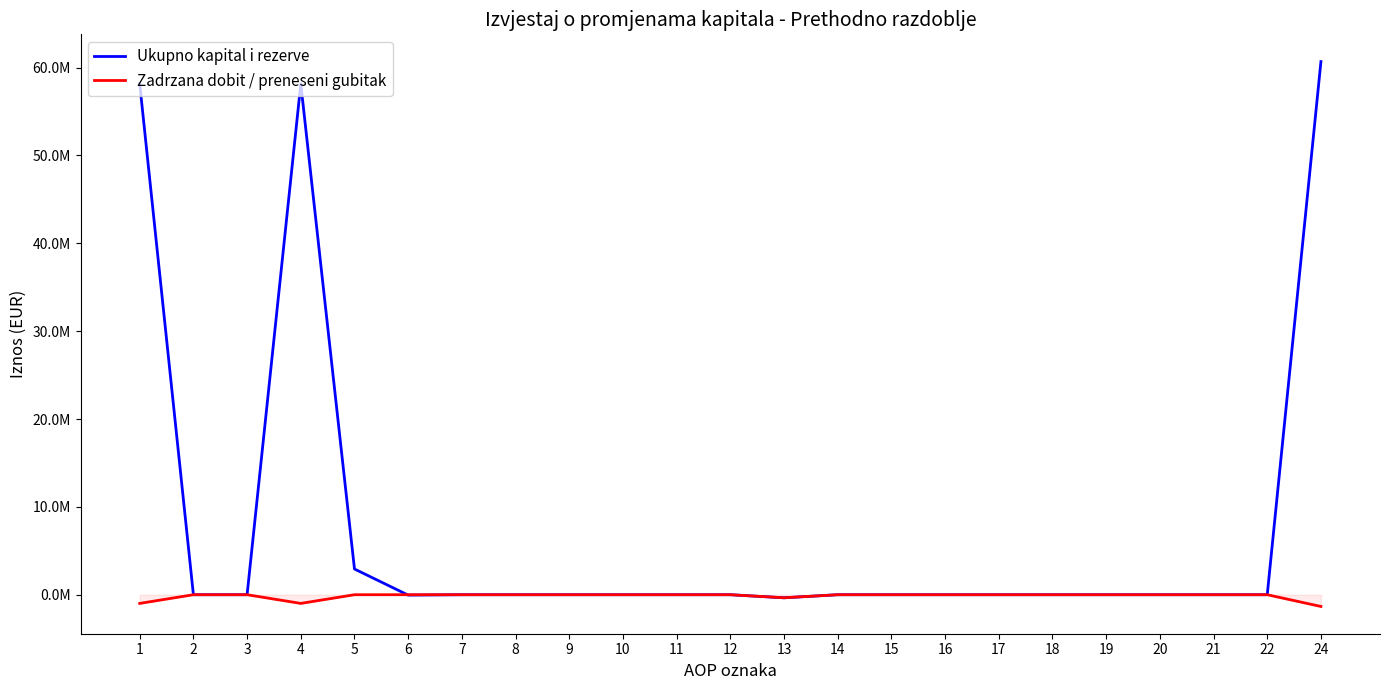

What are all the series names shown in the legend?

Ukupno kapital i rezerve, Zadrzana dobit / preneseni gubitak